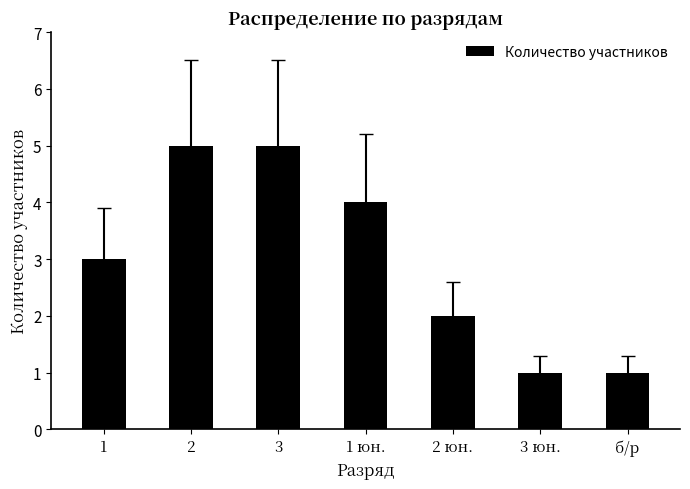

Count the values in the range 1 to 5.

7